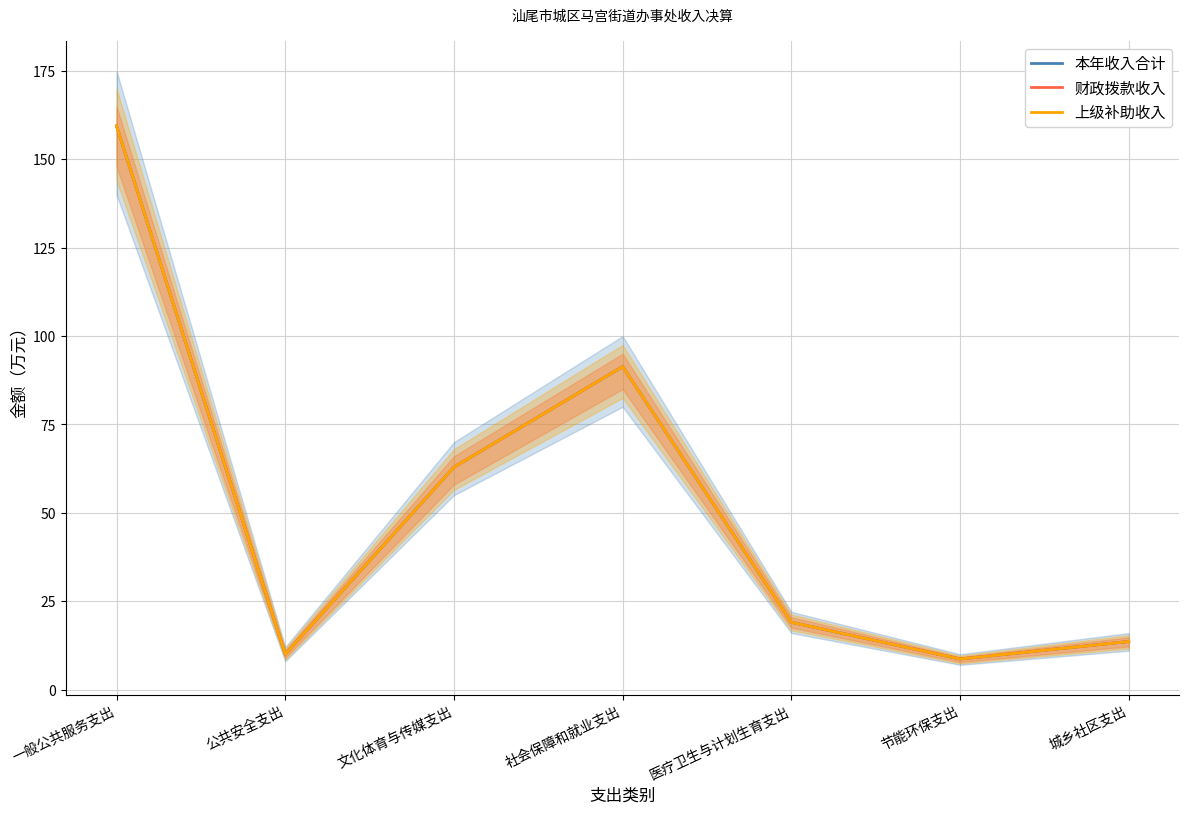

What is the minimum value for 本年收入合计?

8.7